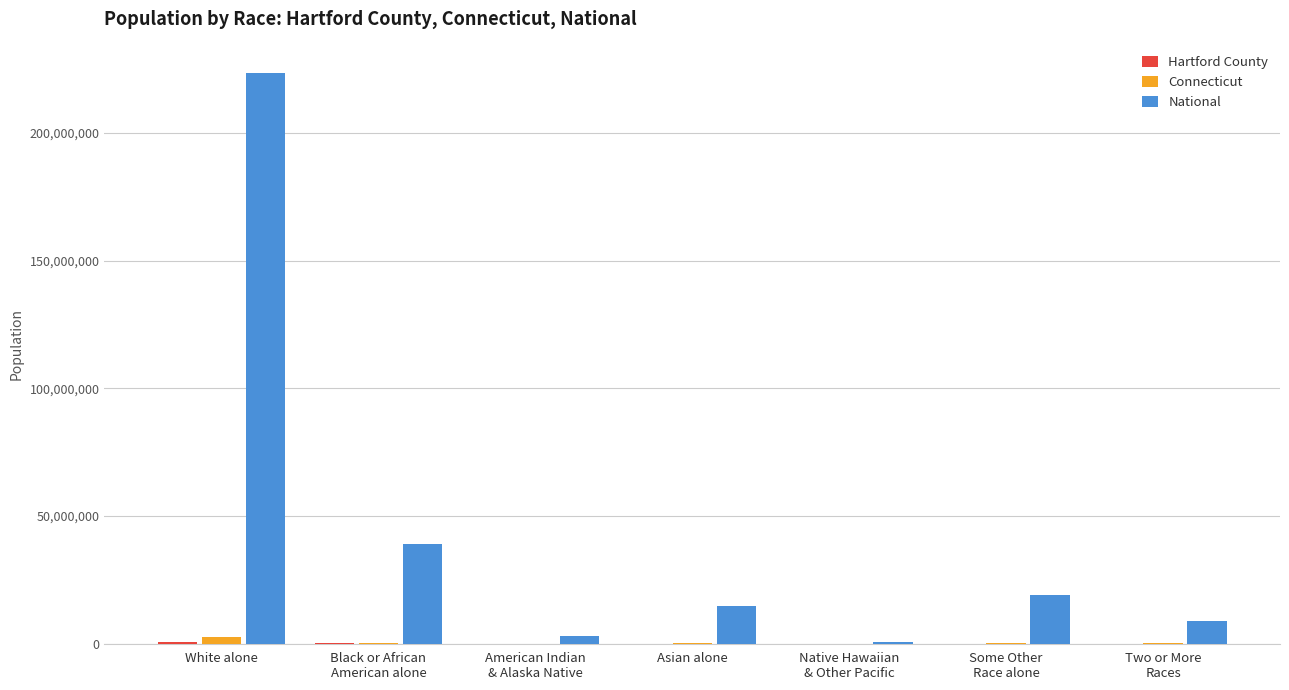

What is the sum of all National values?

308745538